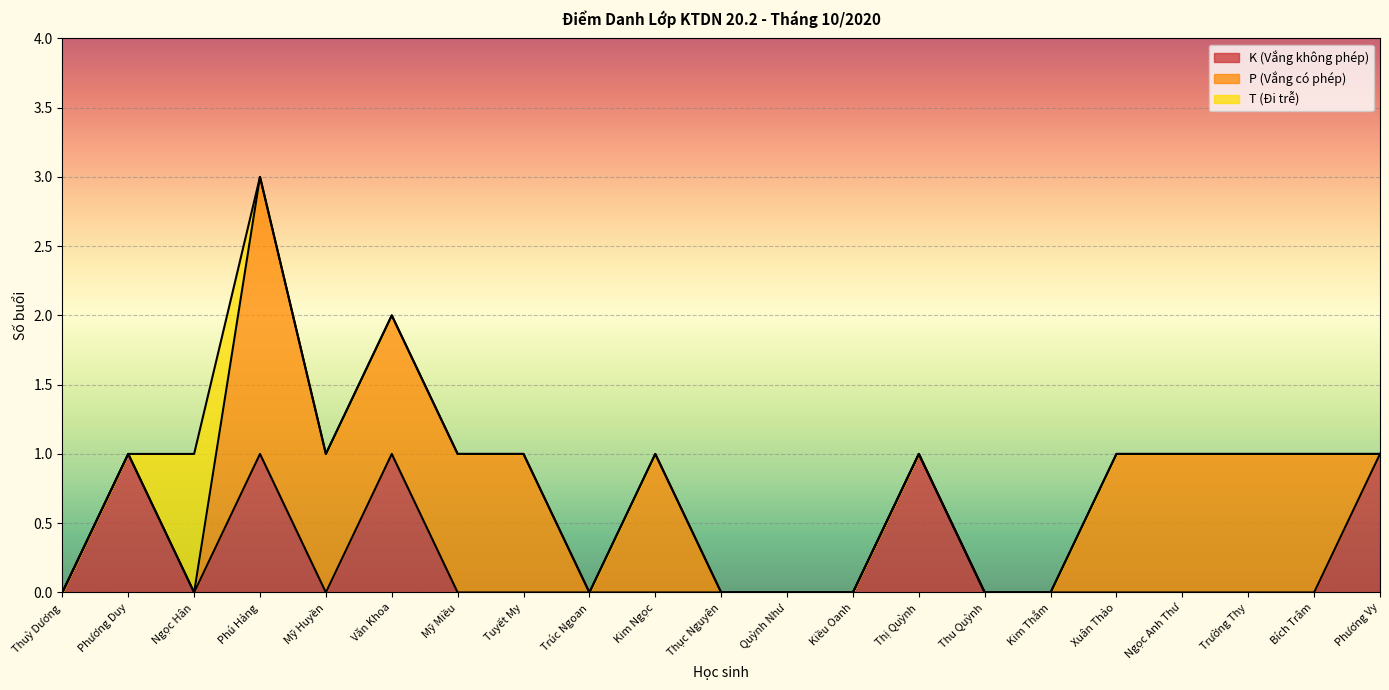

At how many categories does at least one series exceed 1?

1